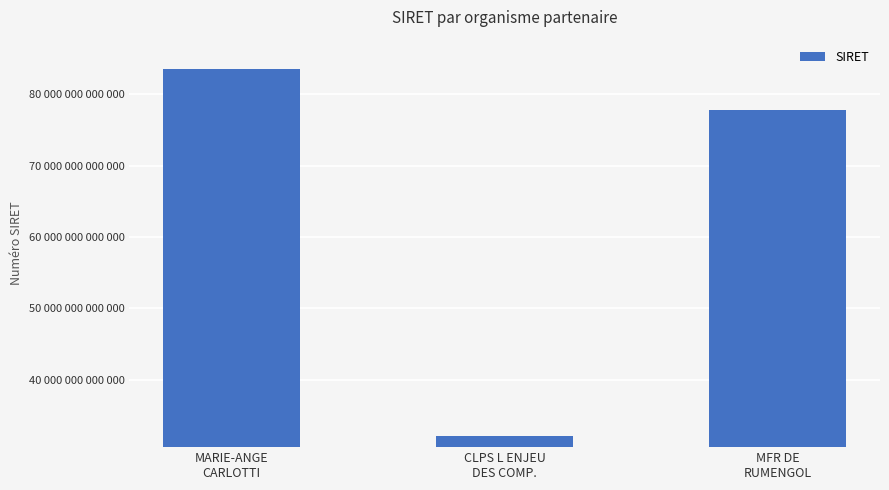

Which category has the highest value across all series?

MARIE-ANGE
CARLOTTI